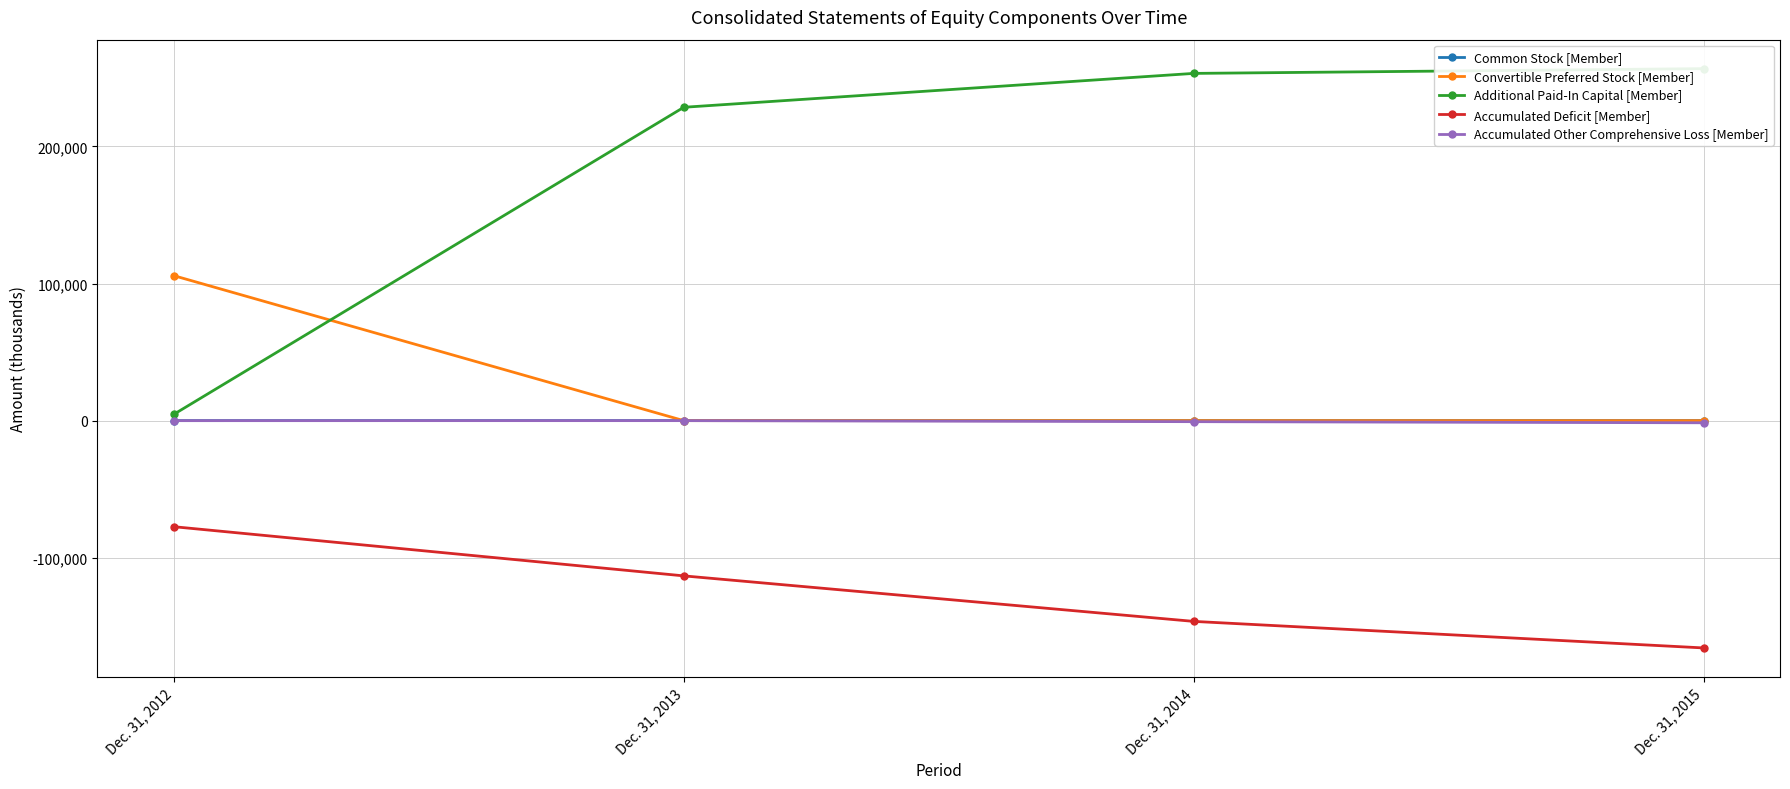

True or false: Accumulated Deficit [Member] and Common Stock [Member] cross at least once.

False